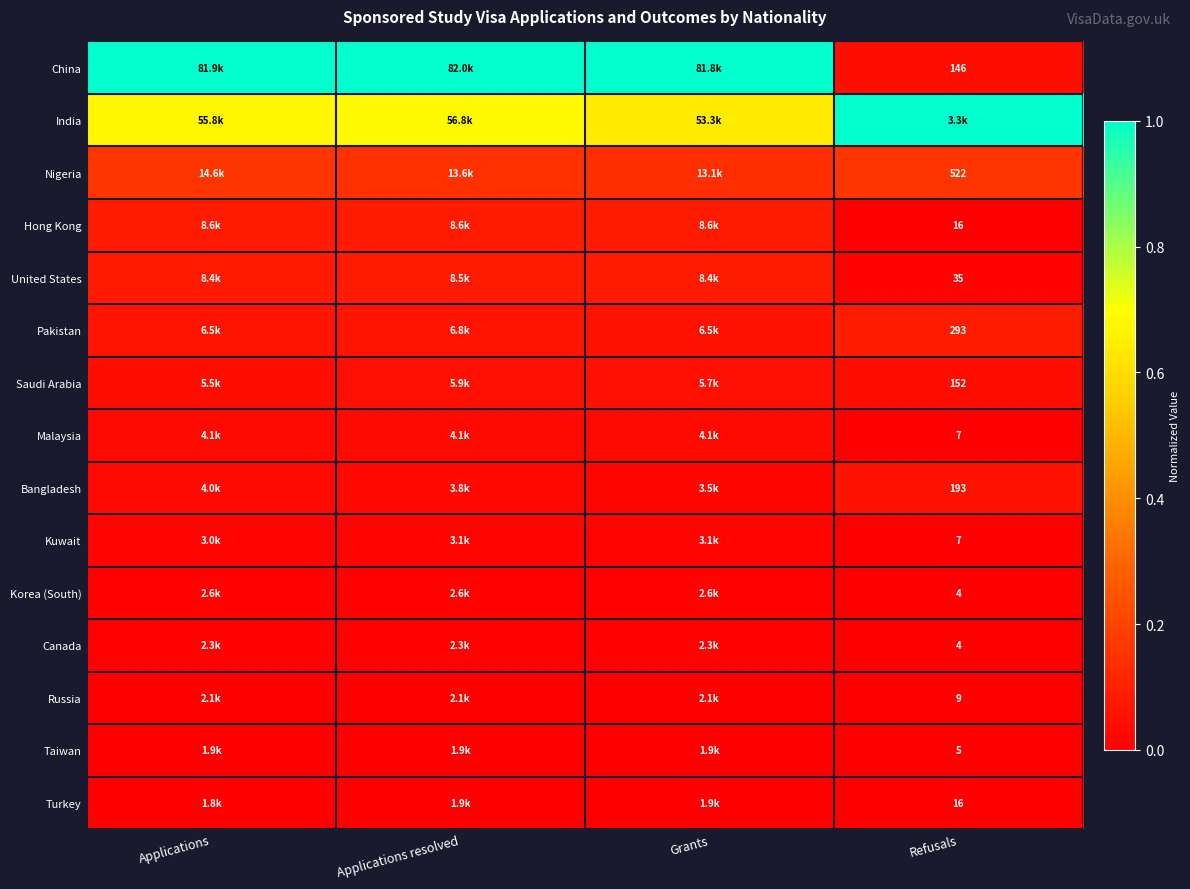

Rank the series by their maximum value, from lowest to highest.

Taiwan, Turkey, Russia, Canada, Korea (South), Kuwait, Malaysia, Saudi Arabia, Bangladesh, United States, Hong Kong, Pakistan, Nigeria, China, India